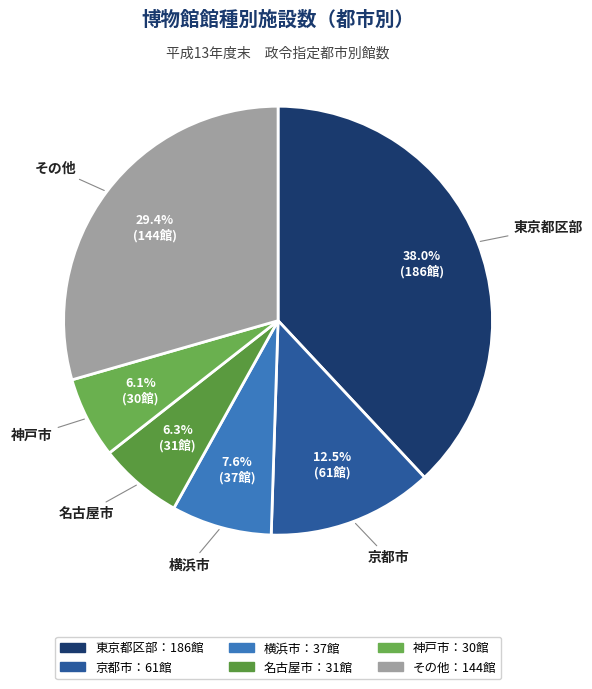

Count the number of slices in the pie.

6